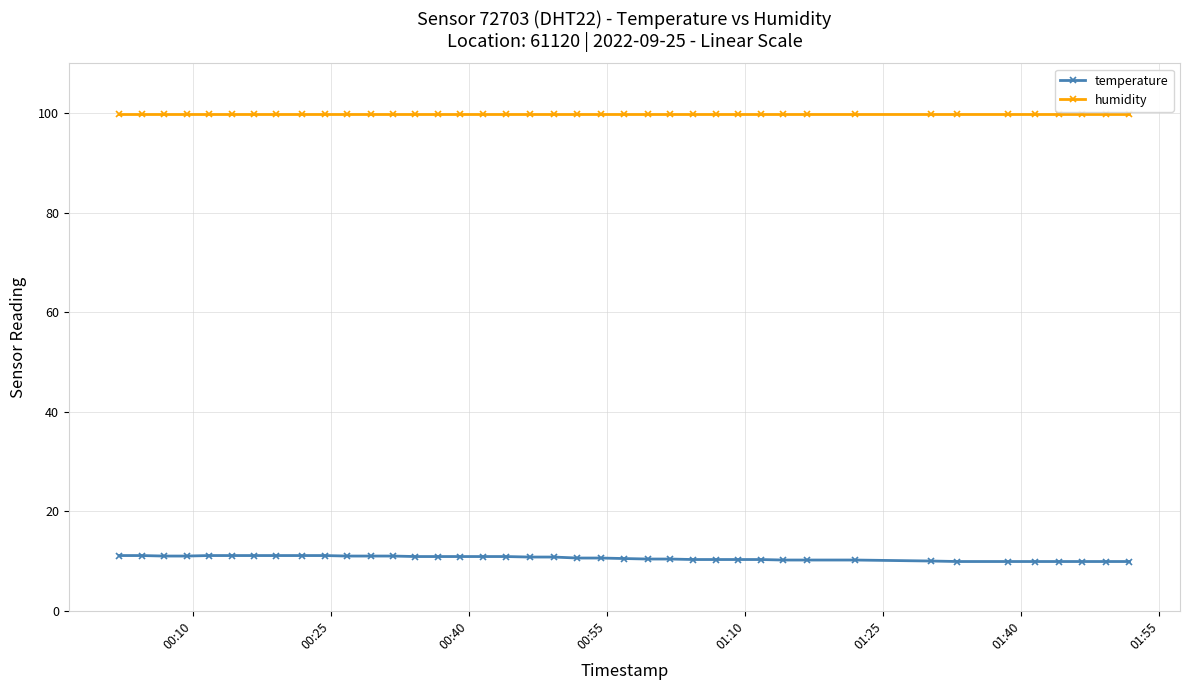

At how many categories does at least one series exceed 15?

40